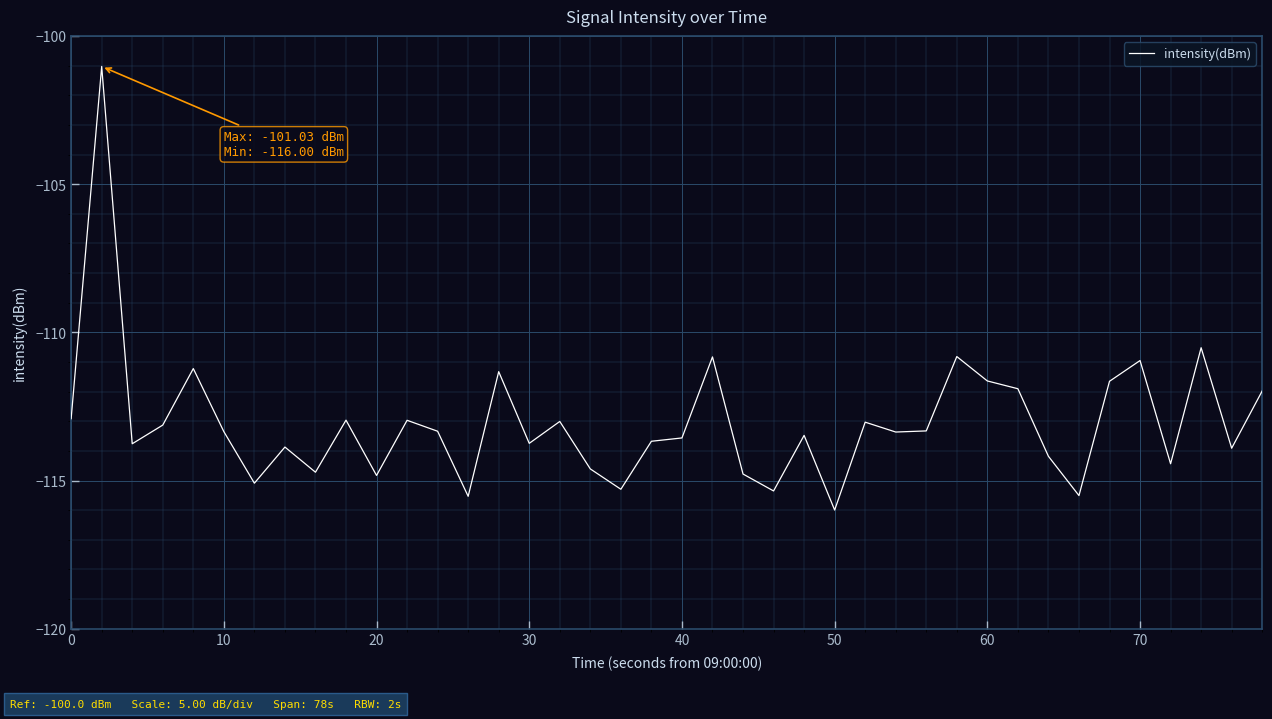

What is the greatest value displayed?

-101.0